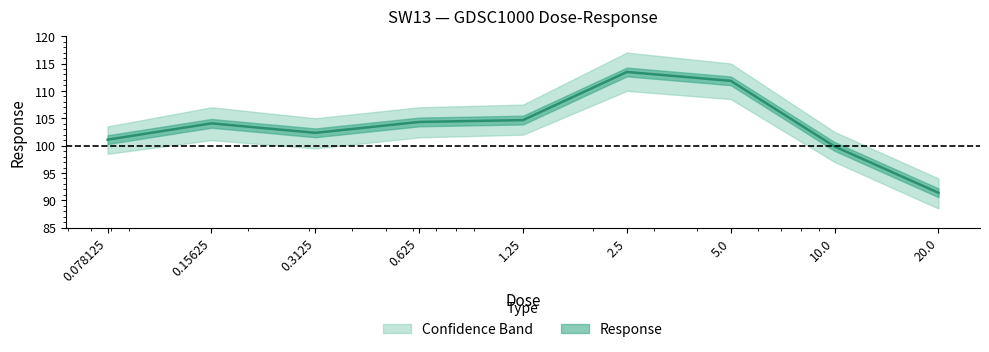

How many data points are less than 104?

4